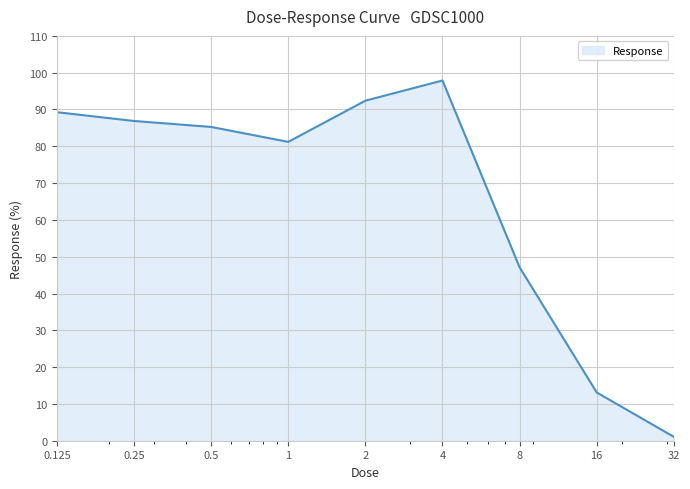

Does the chart display data point markers on the line(s)?

No